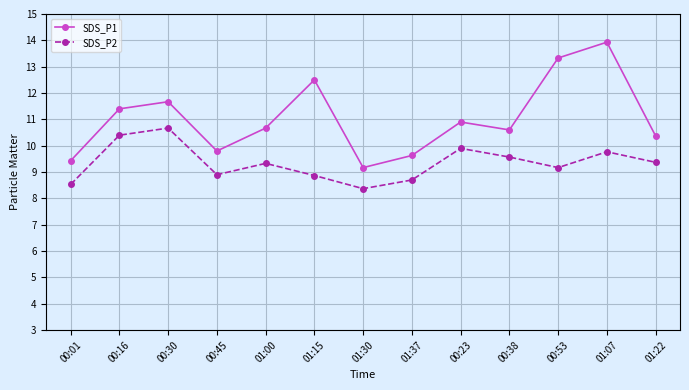

Rank the series by their maximum value, from lowest to highest.

SDS_P2, SDS_P1